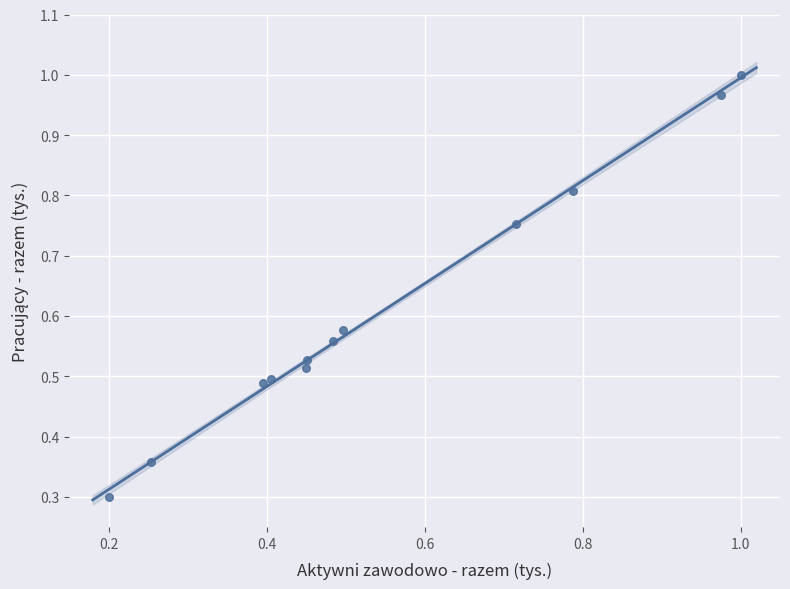

What is the range of Y values (max minus min)?

0.7